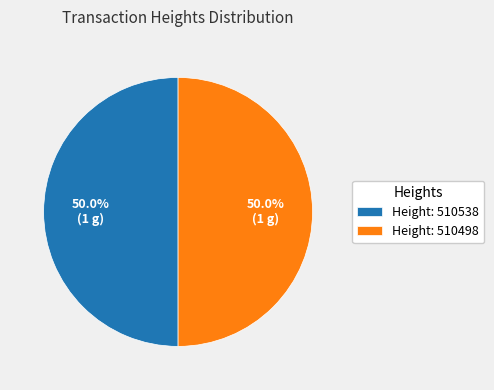

Count the number of slices in the pie.

2